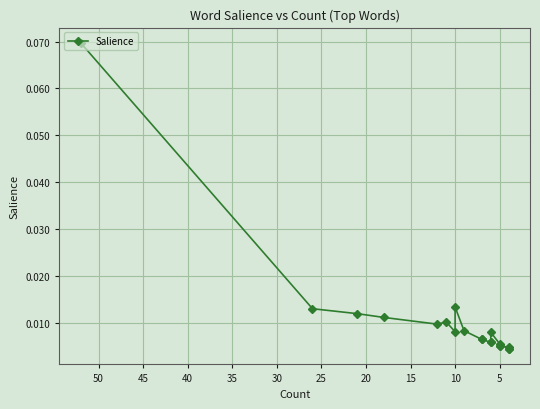

How many lines are shown in the chart?

1